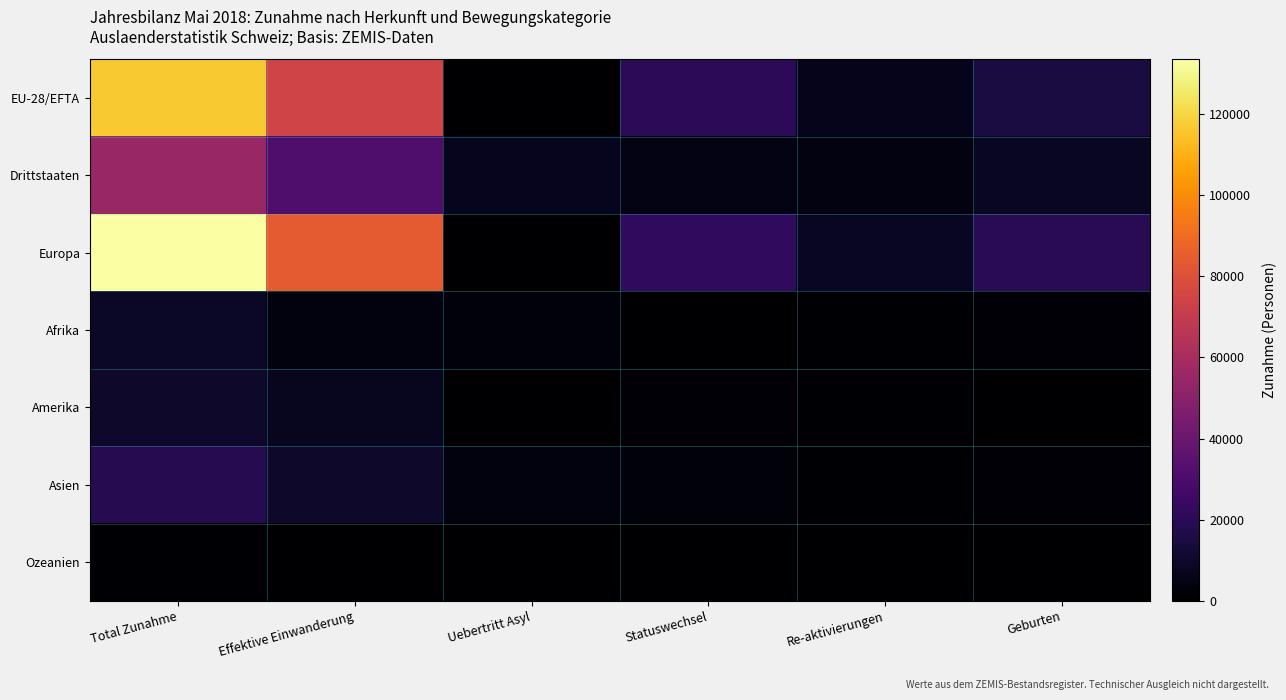

Reading right to left, extract all data points from this chart.

EU-28/EFTA: Geburten=15103	Re-aktivierungen=6443	Statuswechsel=20776	Uebertritt Asyl=3	Effektive Einwanderung=74303	Total Zunahme=116628
Drittstaaten: Geburten=8021	Re-aktivierungen=4059	Statuswechsel=5181	Uebertritt Asyl=6875	Effektive Einwanderung=31111	Total Zunahme=55248
Europa: Geburten=19585	Re-aktivierungen=7971	Statuswechsel=21842	Uebertritt Asyl=399	Effektive Einwanderung=83689	Total Zunahme=133486
Afrika: Geburten=1614	Re-aktivierungen=689	Statuswechsel=319	Uebertritt Asyl=2951	Effektive Einwanderung=3600	Total Zunahme=9174
Amerika: Geburten=440	Re-aktivierungen=759	Statuswechsel=1136	Uebertritt Asyl=8	Effektive Einwanderung=7716	Total Zunahme=10059
Asien: Geburten=1402	Re-aktivierungen=1038	Statuswechsel=2582	Uebertritt Asyl=3419	Effektive Einwanderung=9926	Total Zunahme=18367
Ozeanien: Geburten=23	Re-aktivierungen=29	Statuswechsel=76	Uebertritt Asyl=0	Effektive Einwanderung=439	Total Zunahme=567